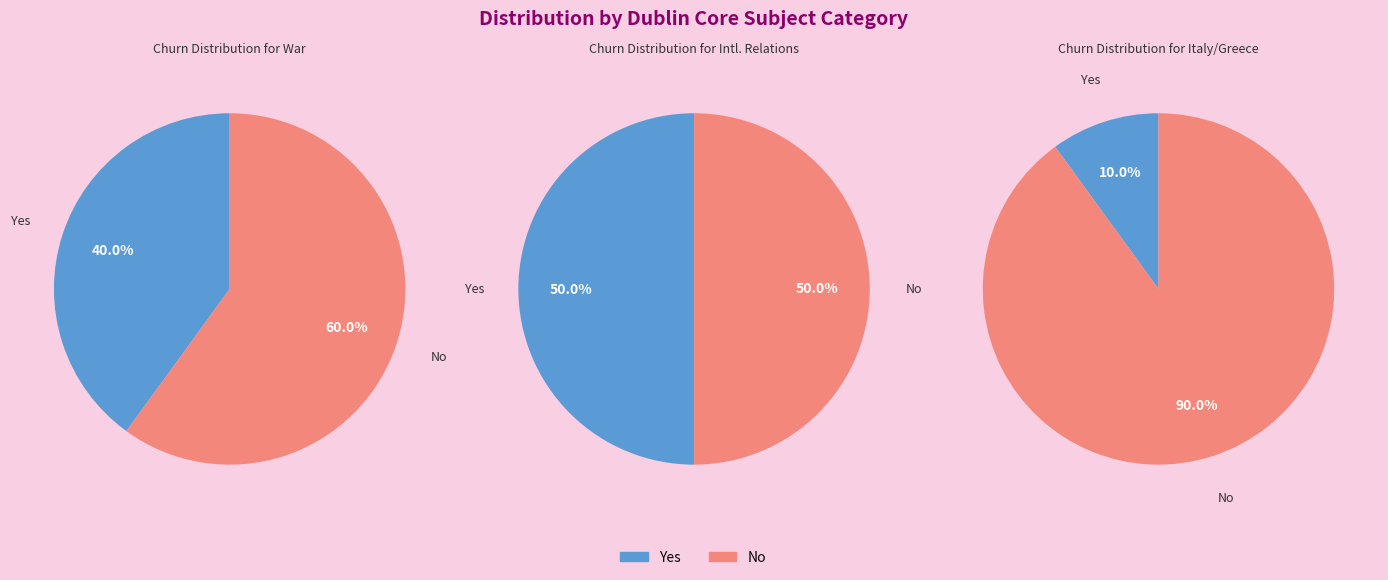

What portion of the pie excludes 7?

90.0%